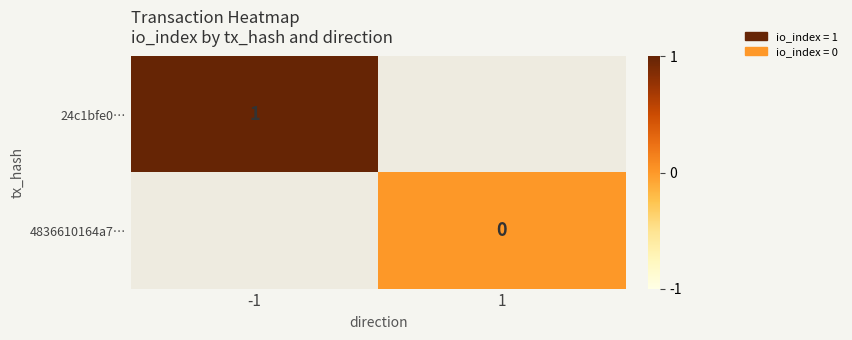

Rank the series by their maximum value, from highest to lowest.

24c1bfe0…, 4836610164a7…